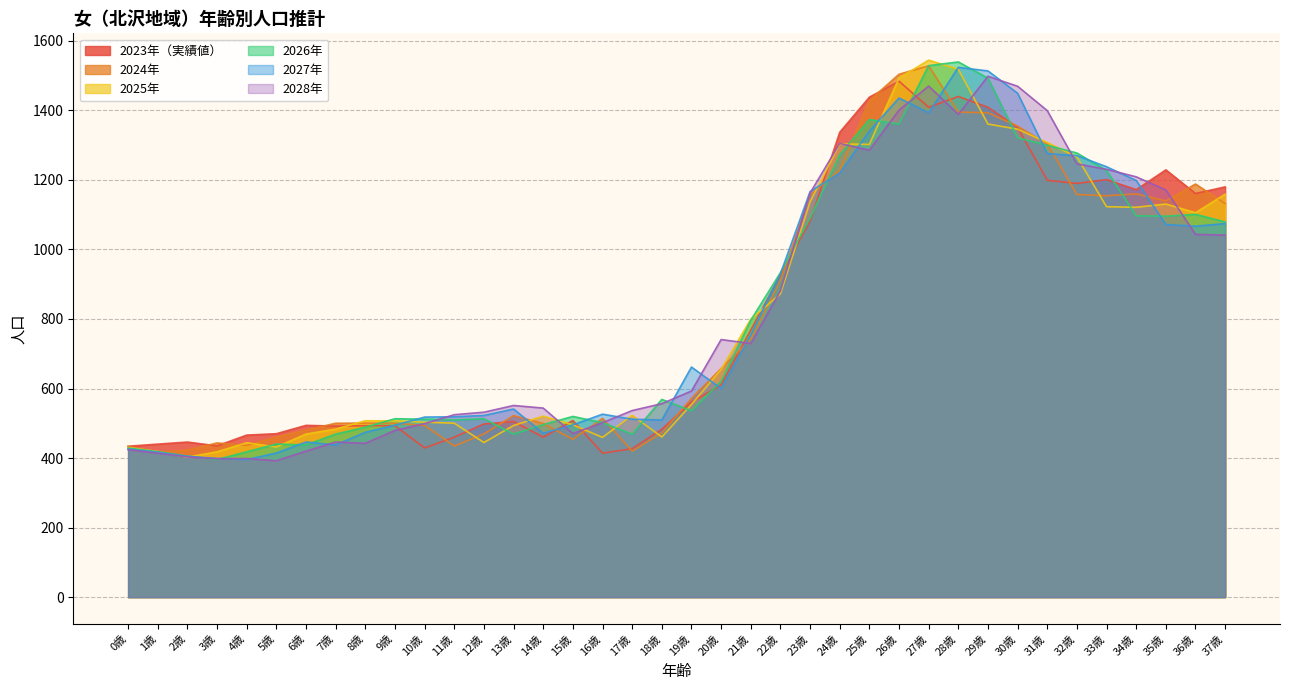

At which label is 2028年 closest to 945?

22歳